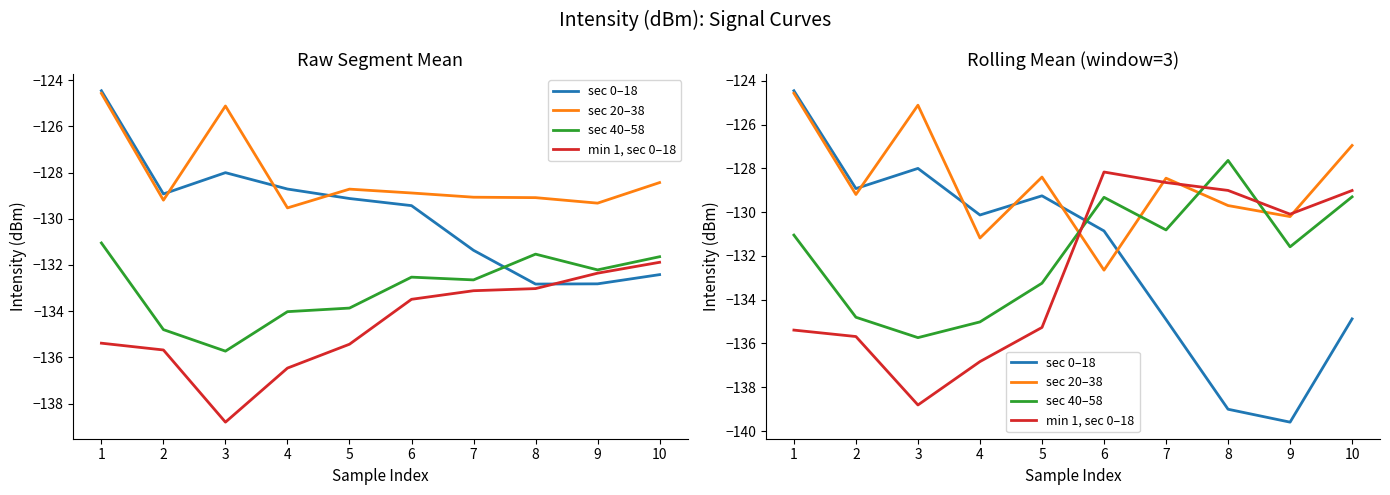

Is it true that min 1, sec 0–18 equals -35.2 at 3?

False